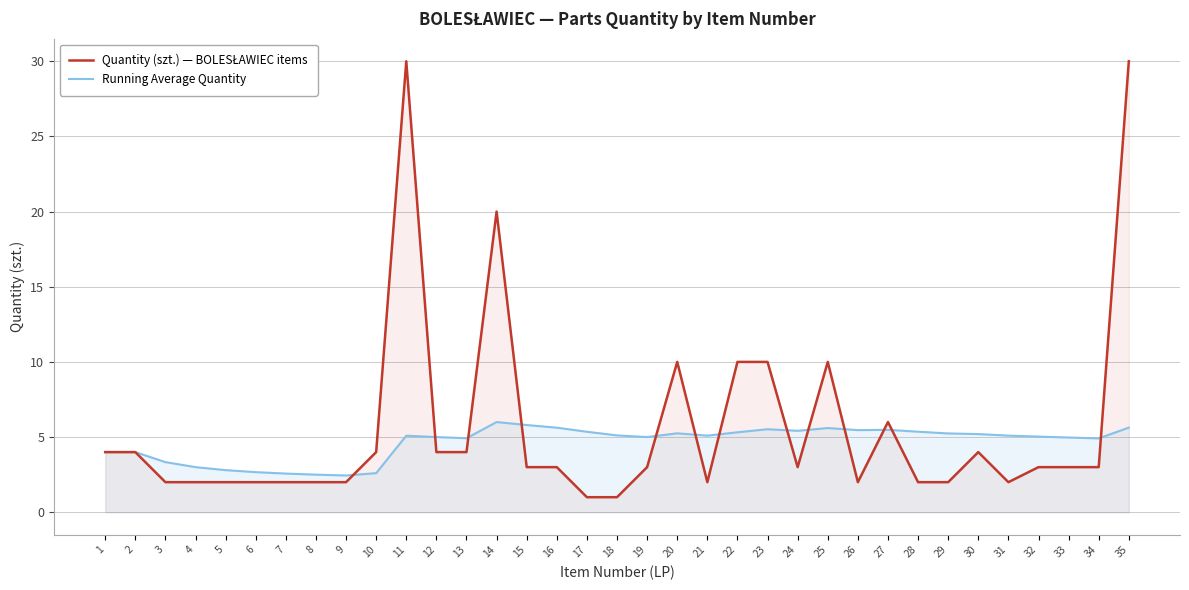

Rank the series at 28 from highest to lowest value.

Running Average Quantity, Quantity (szt.) — BOLESŁAWIEC items